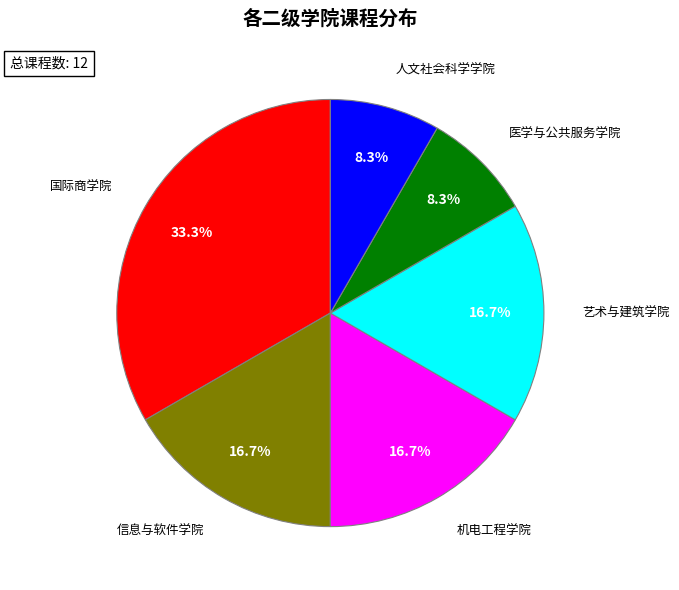

To the nearest percent, what is the difference between the 信息与软件学院 and 机电工程学院 slice percentages?

0%